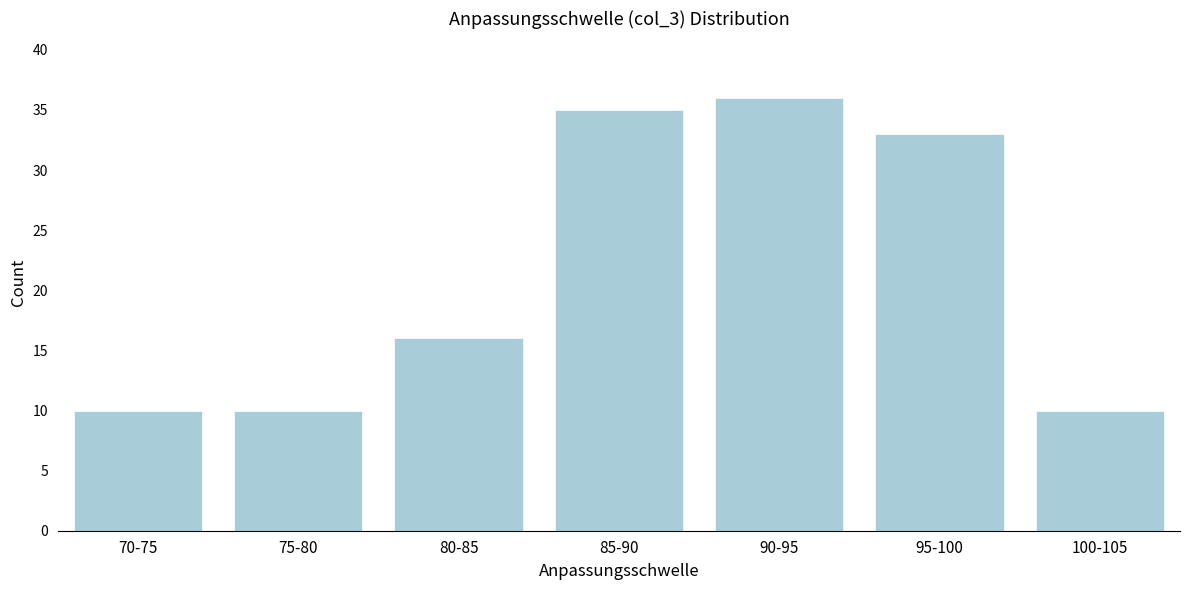

Reading right to left, transcribe all the data shown in this chart.

10	33	36	35	16	10	10